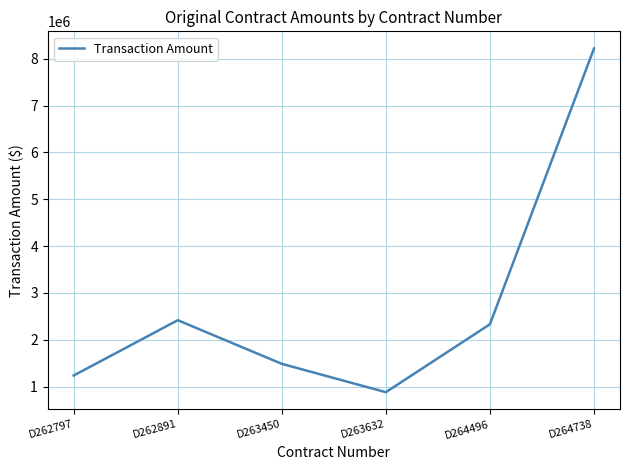

Which has a higher value, D264738 or D263450?

D264738